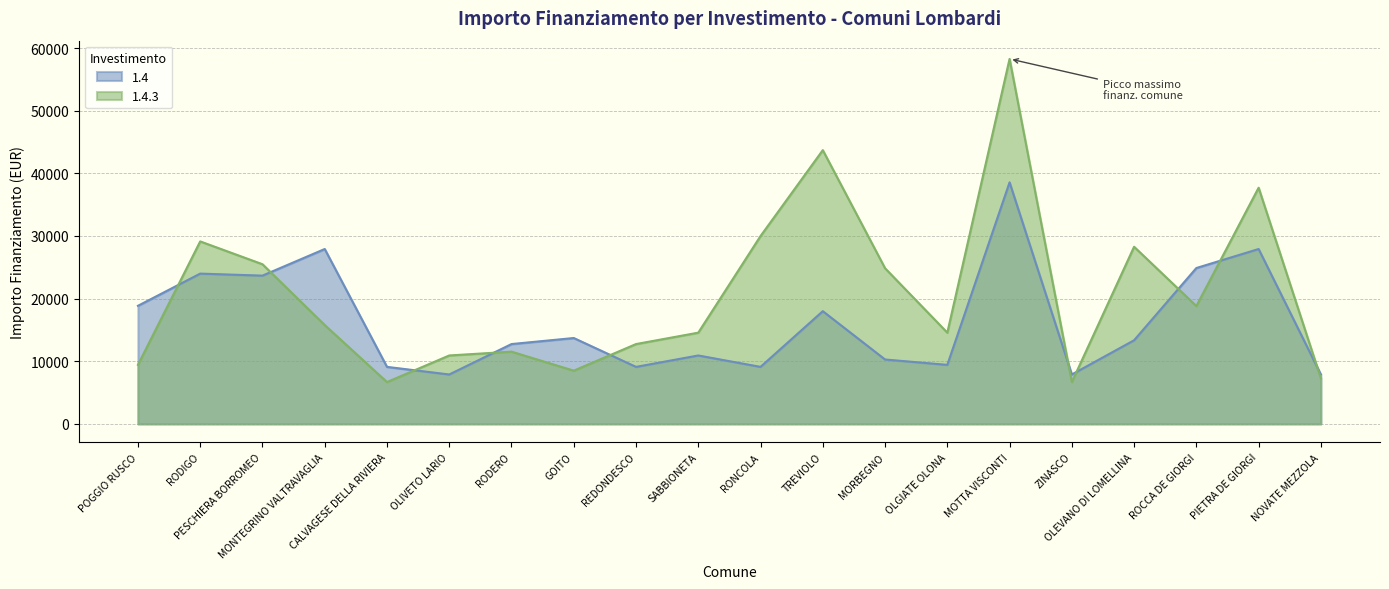

What is the difference between the maximum and minimum values in the 1.4.3 series?

51595